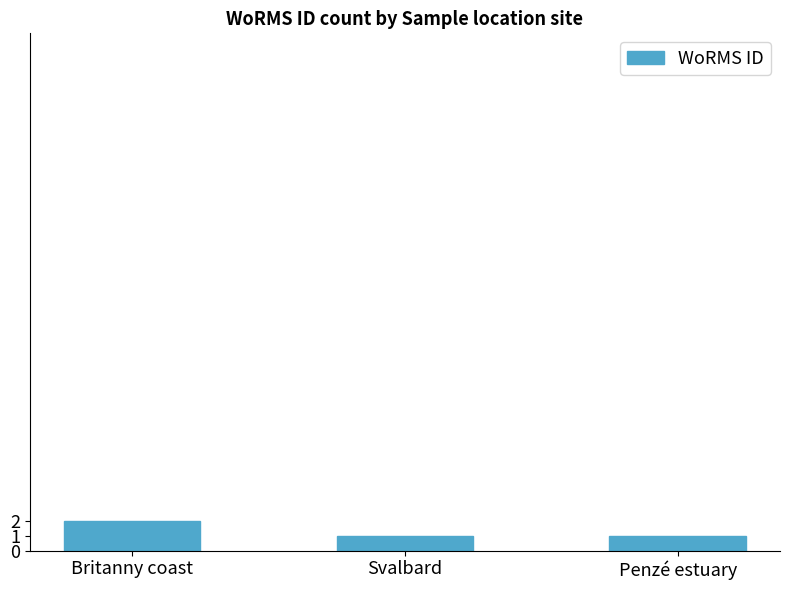

Is it true that the value at Penzé estuary is 1?

True